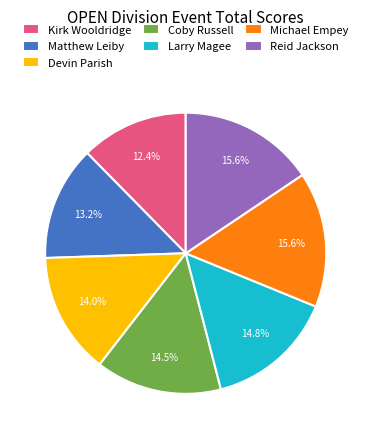

To the nearest percent, what percentage of the pie is Michael Empey?

16%